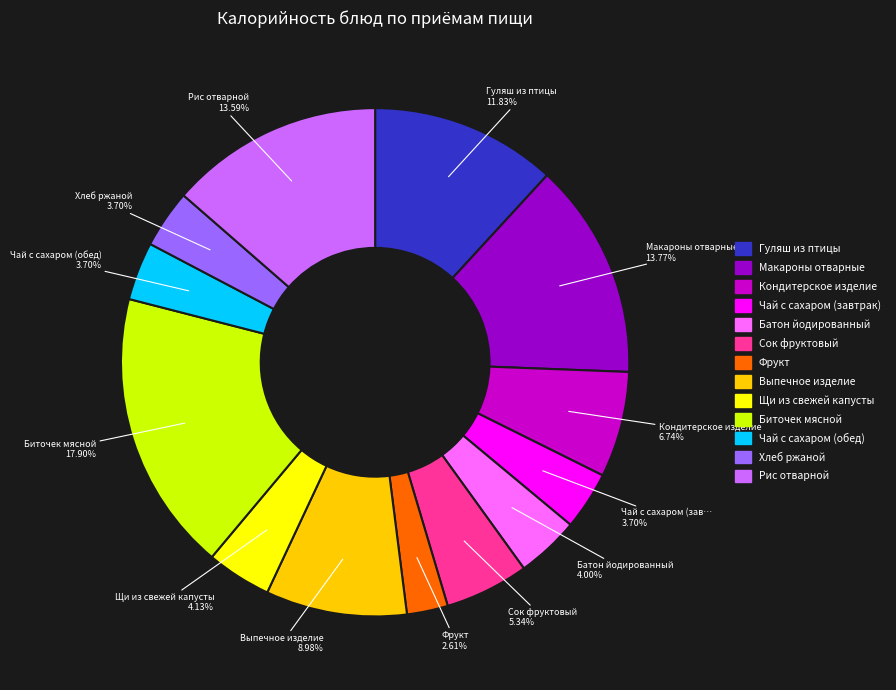

Does any single category account for the majority?

No